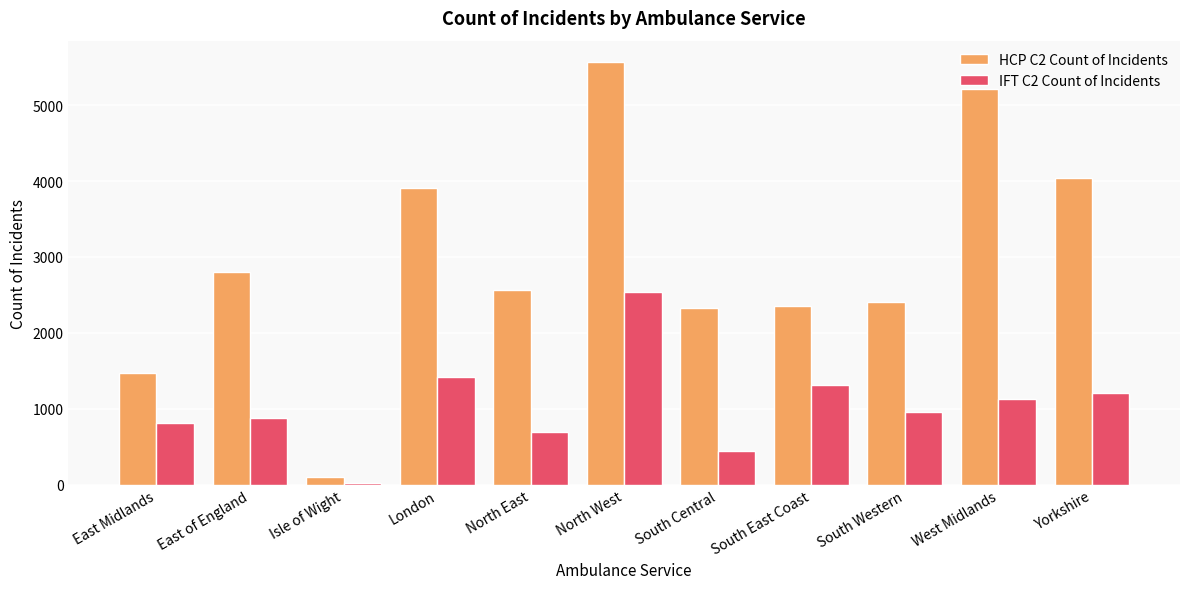

What is the difference between the maximum and minimum values in the HCP C2 Count of Incidents series?

5468